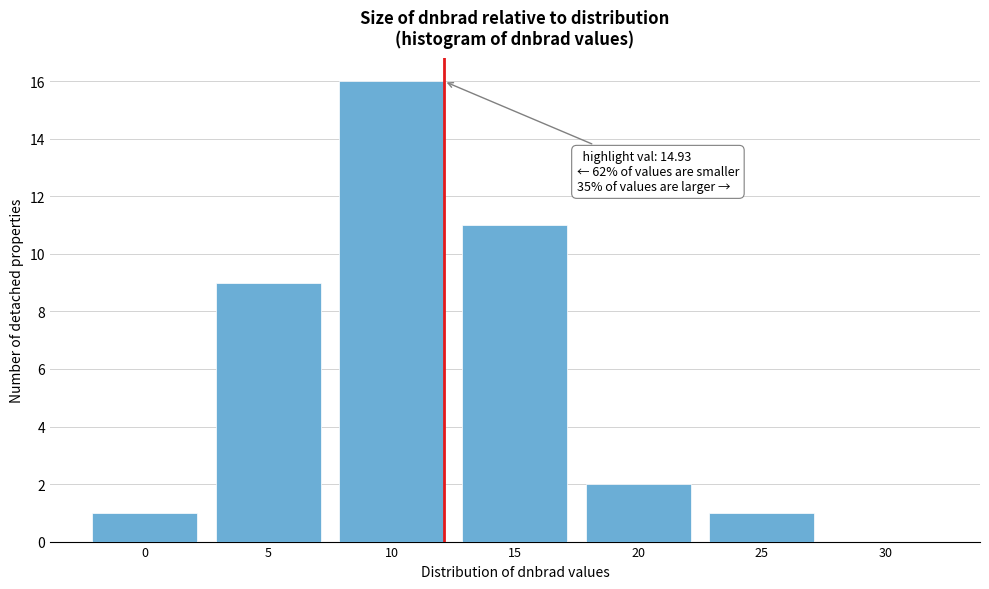

Reading right to left, what are all the values shown in this chart?

30=0	25=1	20=2	15=11	10=16	5=9	0=1